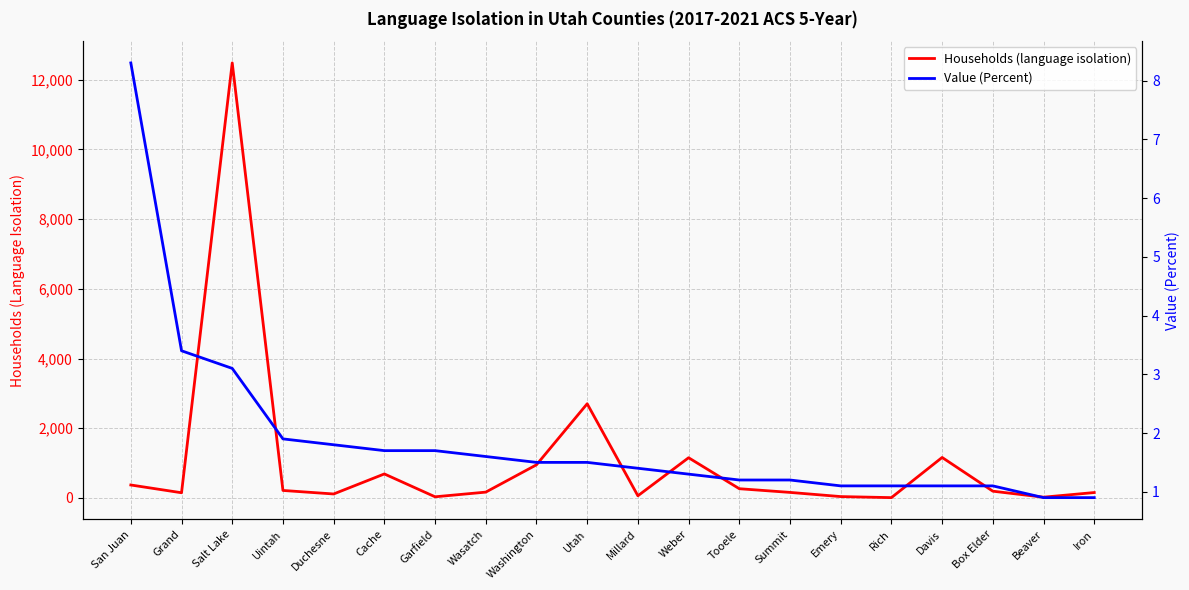

True or false: Value (Percent) and Households (language isolation) intersect in this chart.

False